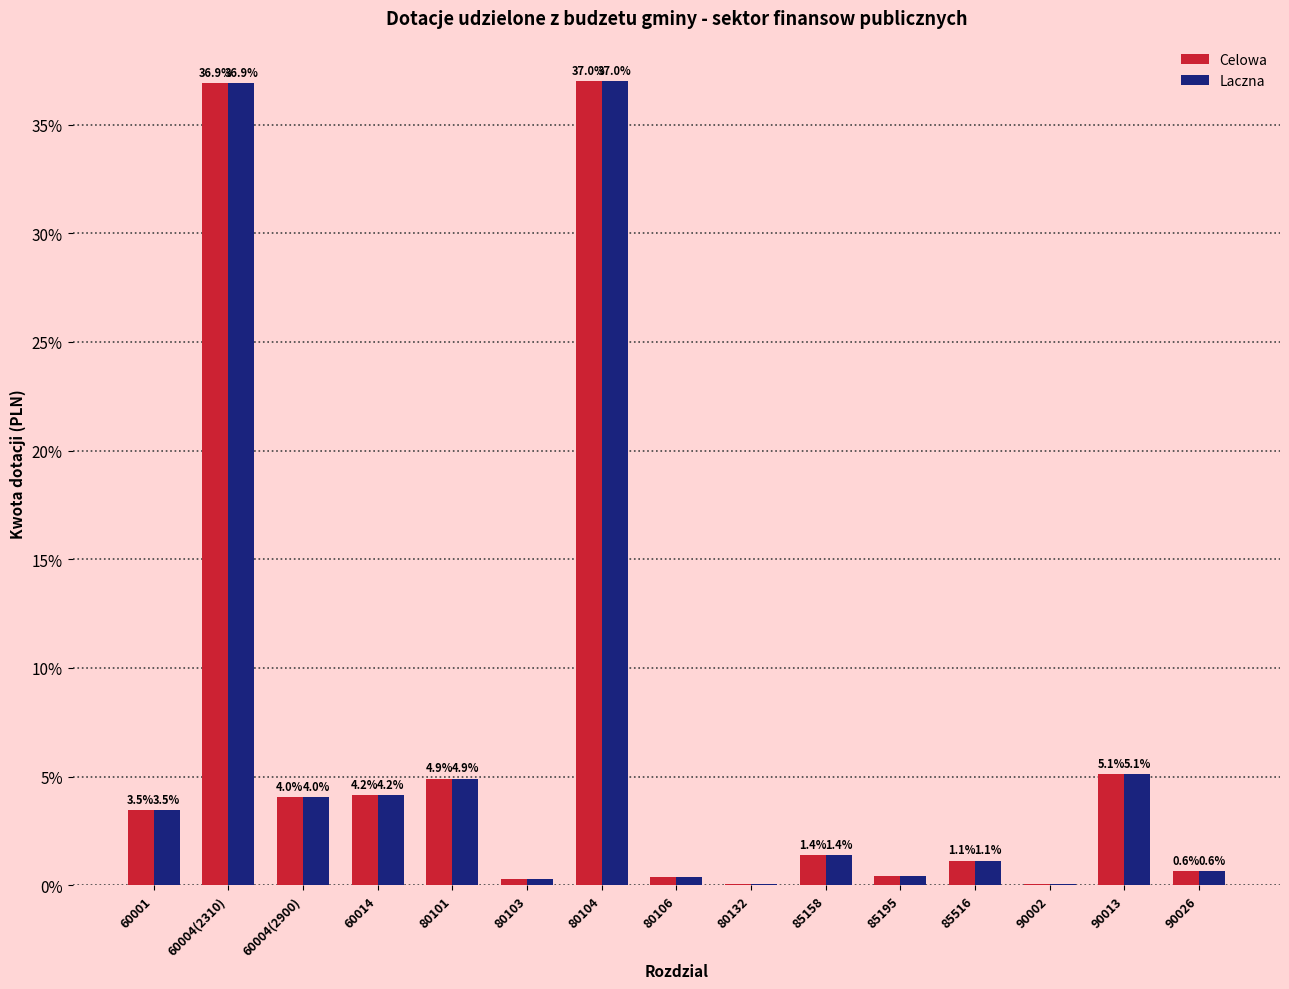

Which label corresponds to the largest value in the chart?

80104